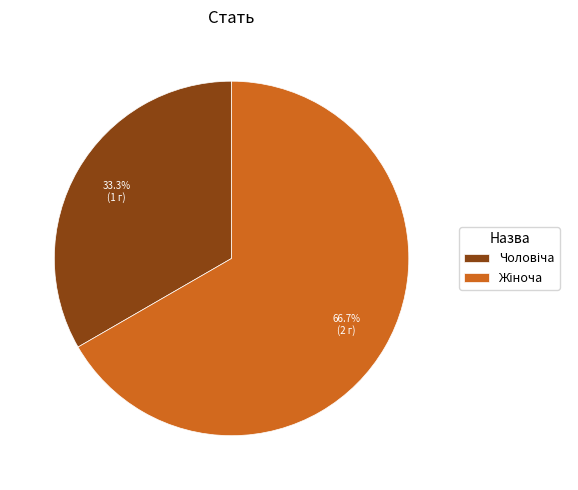

How many segments does this pie chart have?

2